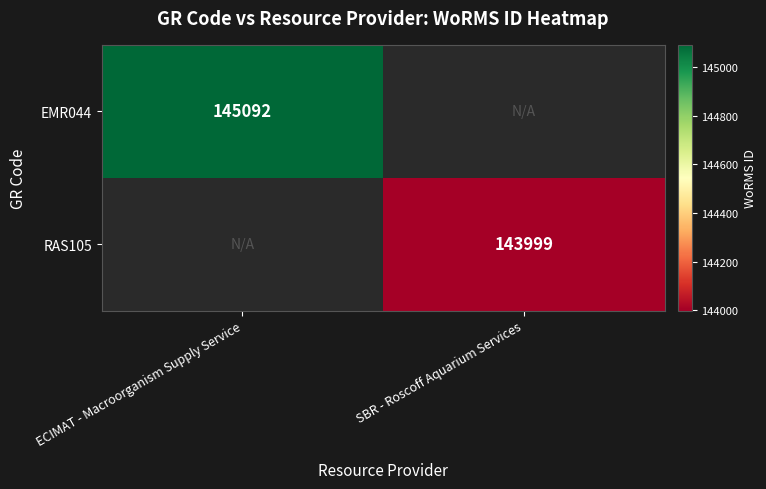

Is it true that EMR044 equals 84927 at ECIMAT - Macroorganism Supply Service?

False